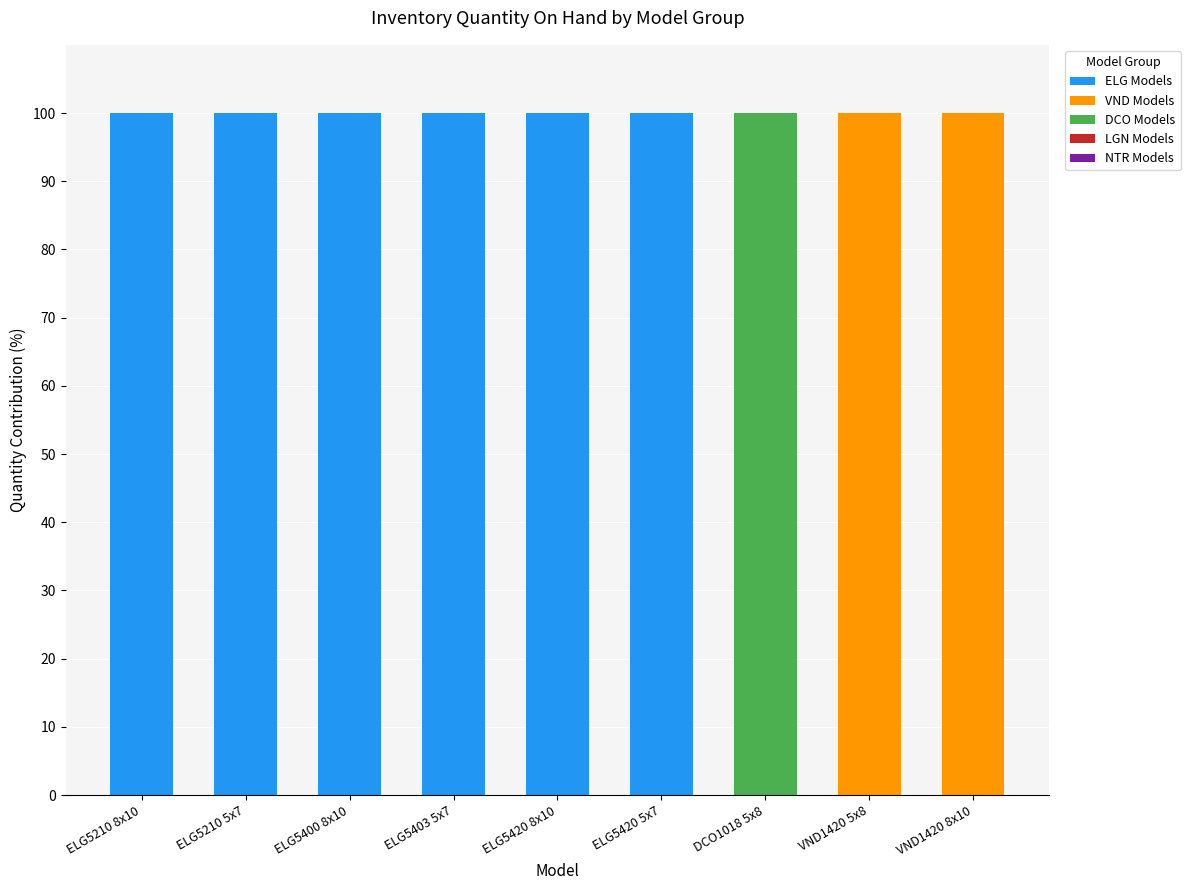

What is the total value across all series at DCO1018 5x8?

100